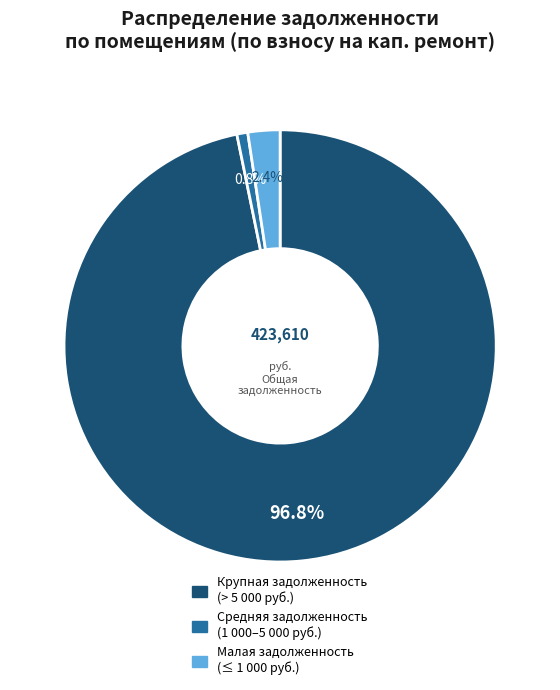

What is the largest slice in the pie chart?

Крупная задолженность (> 5 000 руб.)